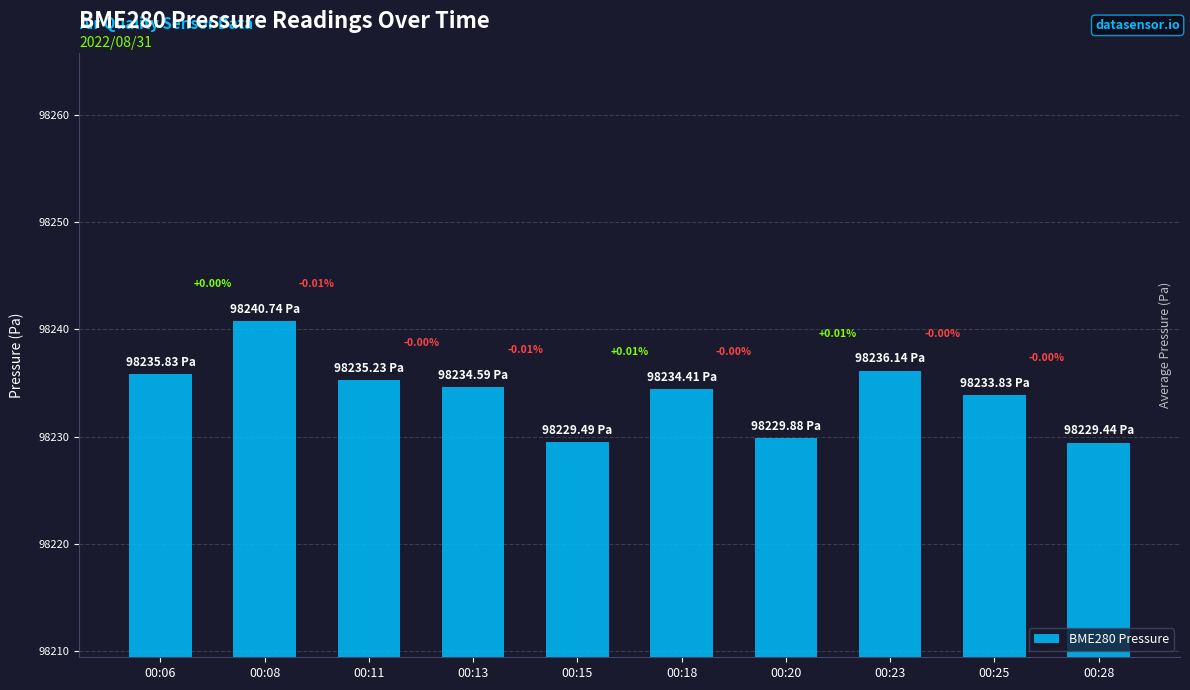

What is the value of the 6th bar from the left?

98234.4